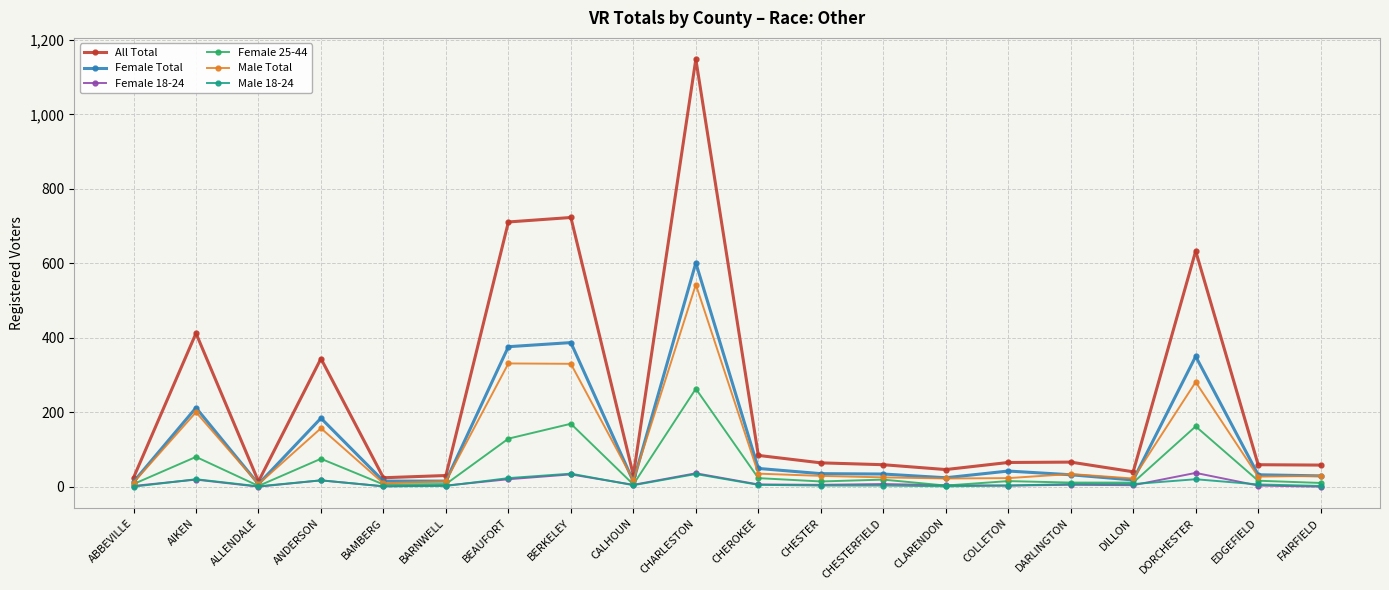

What are all the series names shown in the legend?

All Total, Female Total, Female 18-24, Female 25-44, Male Total, Male 18-24